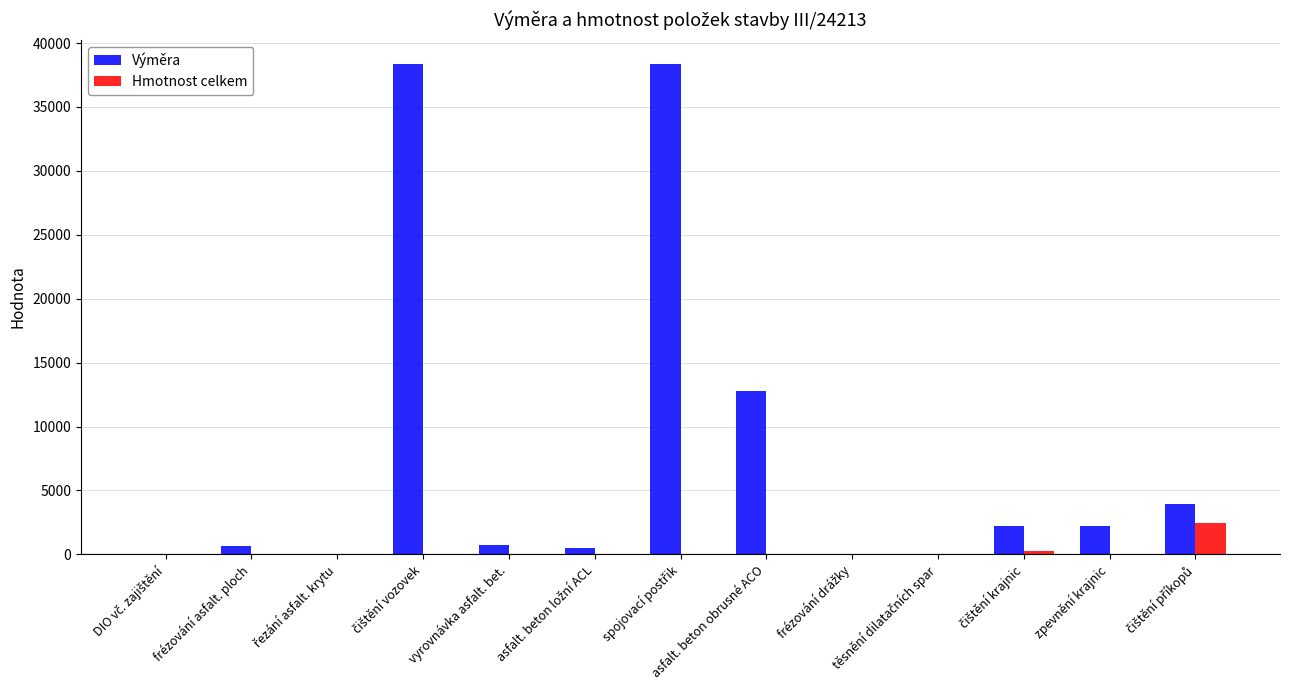

Is it true that Hmotnost celkem equals 0.0 at frézování asfalt. ploch?

True